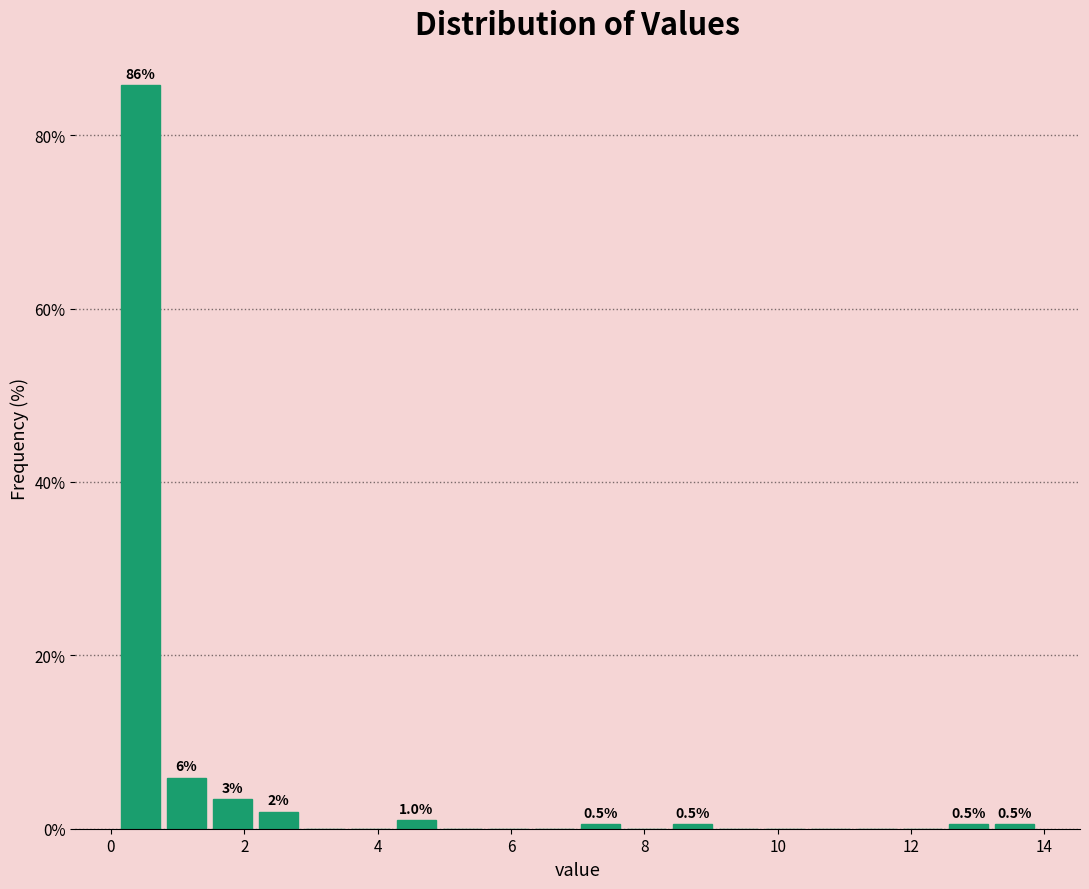

Around what value on the x-axis is the tallest bar? Give the approximate position of its centre, as read against the axis.

0.4